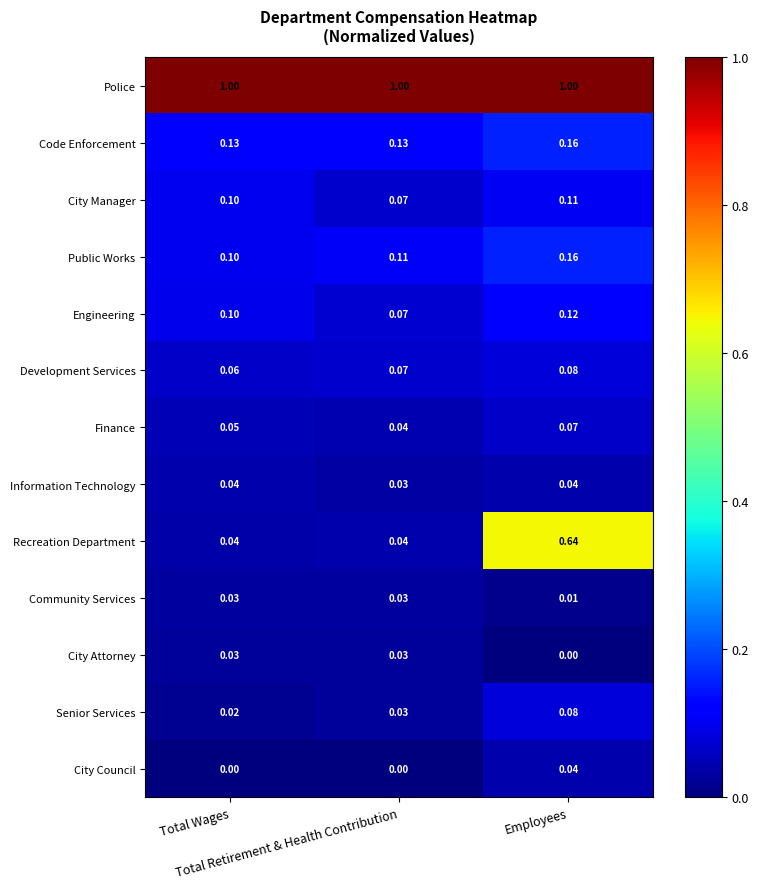

Which series has the largest total across all categories?

Police